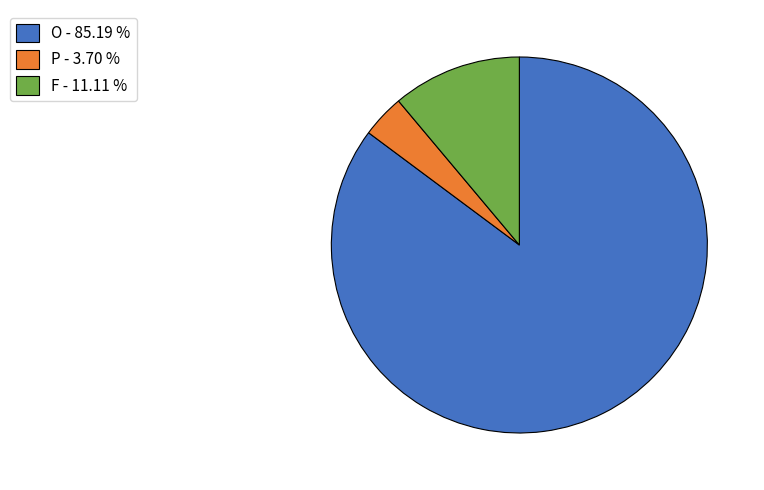

Rank the categories by value from highest to lowest.

O, F, P